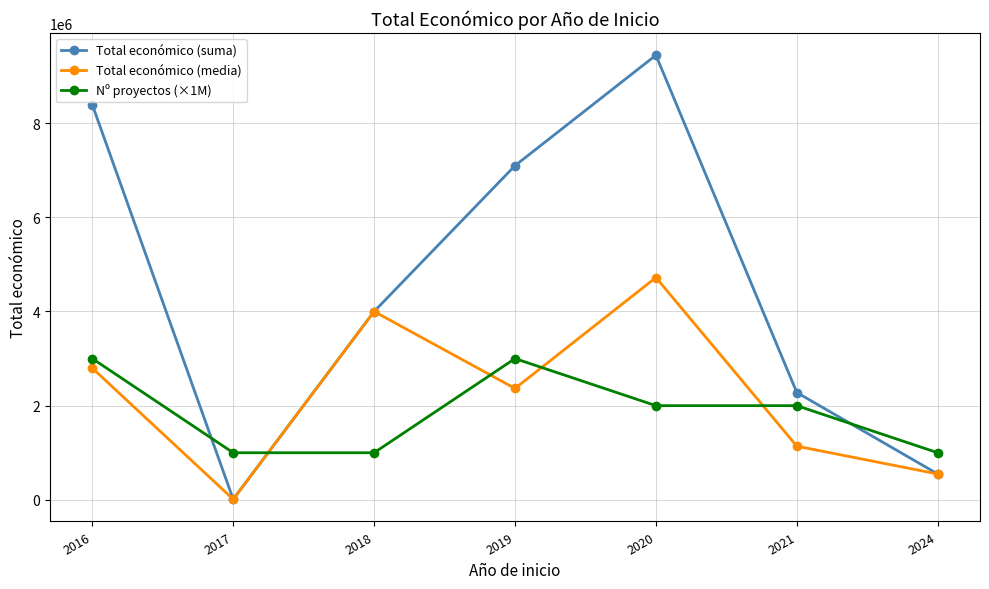

What is the sum of the Nº proyectos (×1M) values at 2020 and 2017?

3000000.0